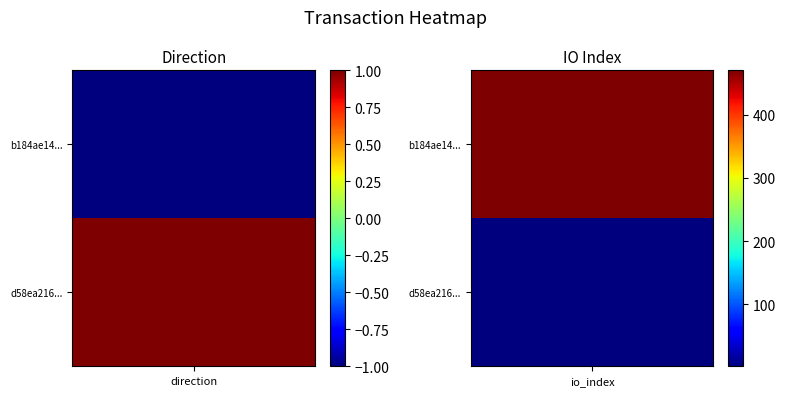

The d58ea216310041629834d91af9e89c2c4b9129e series shows 1 at 0. True or false?

True